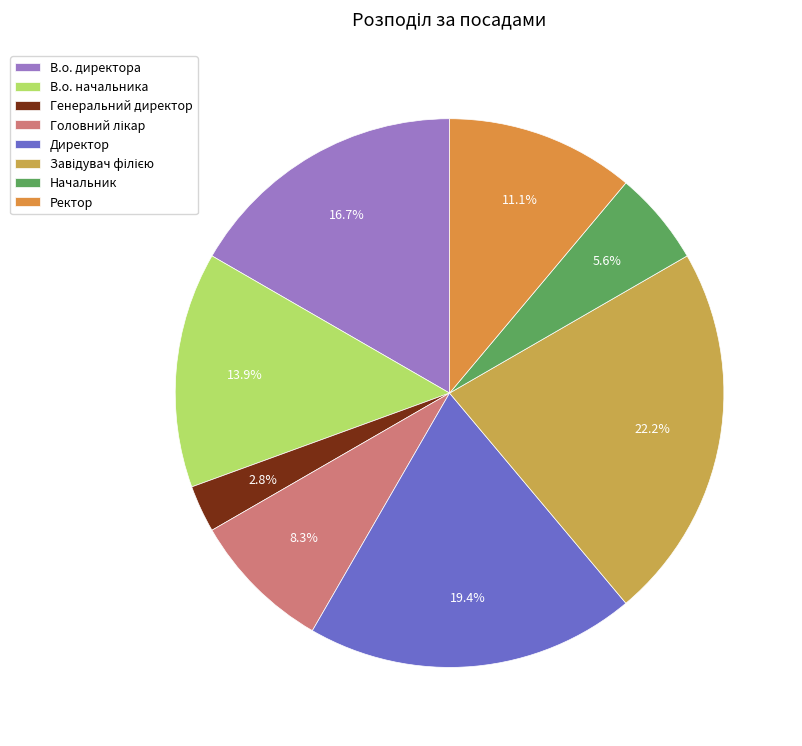

Count the number of slices in the pie.

8